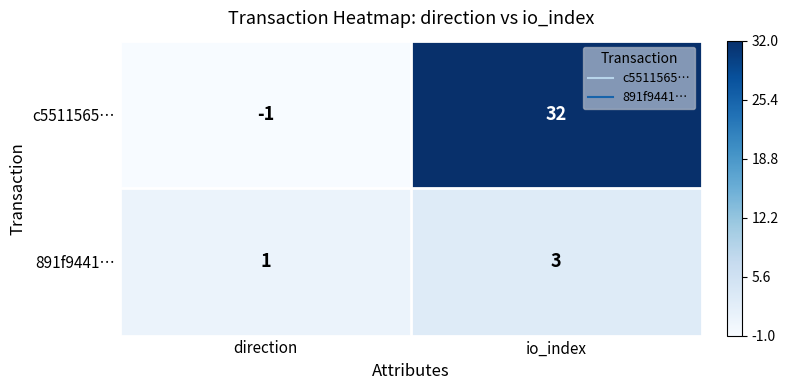

At which category is the sum across all series the highest?

io_index